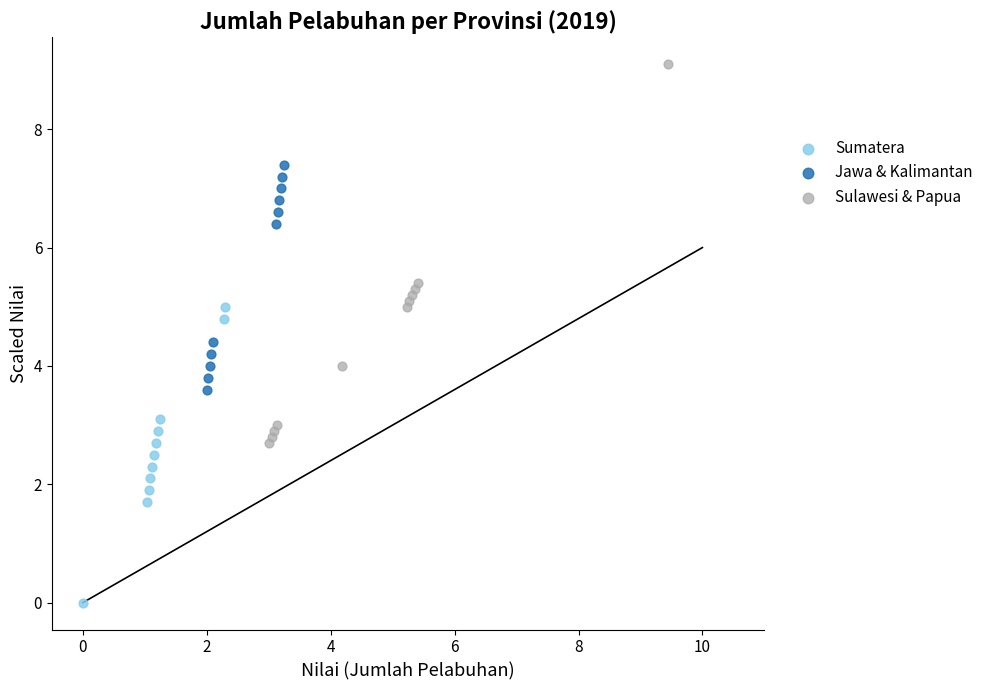

Which series reaches the maximum Y coordinate?

Sulawesi & Papua